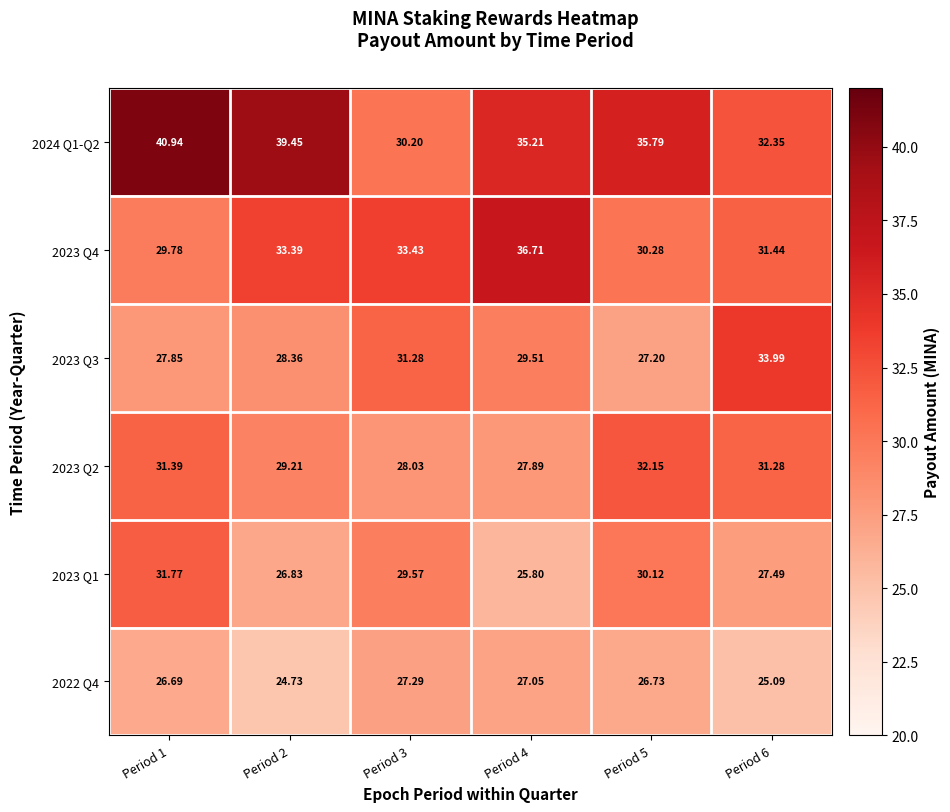

Is the value of 2023 Q3 at Period 2 greater than the value of 2022 Q4 at Period 3?

Yes